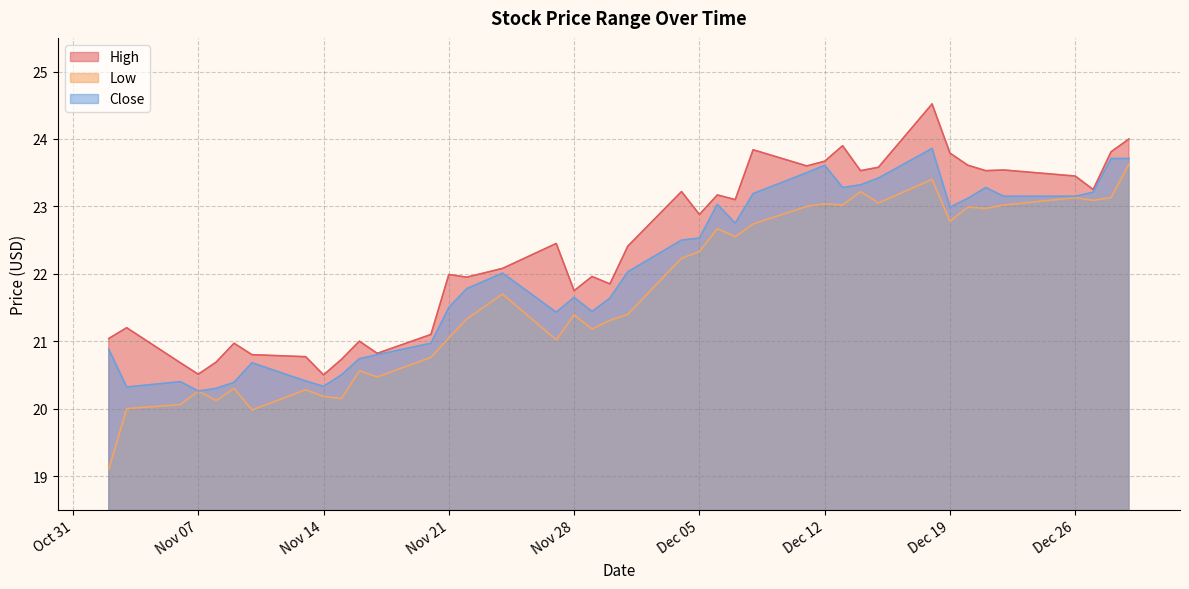

What position from the right is 2017-11-06?

38